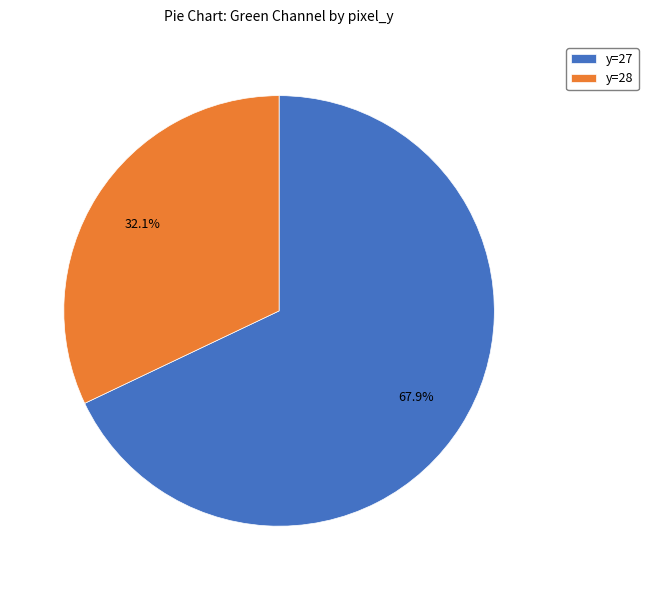

Approximately how many times larger is the value at y=28 compared to y=27?

0.5